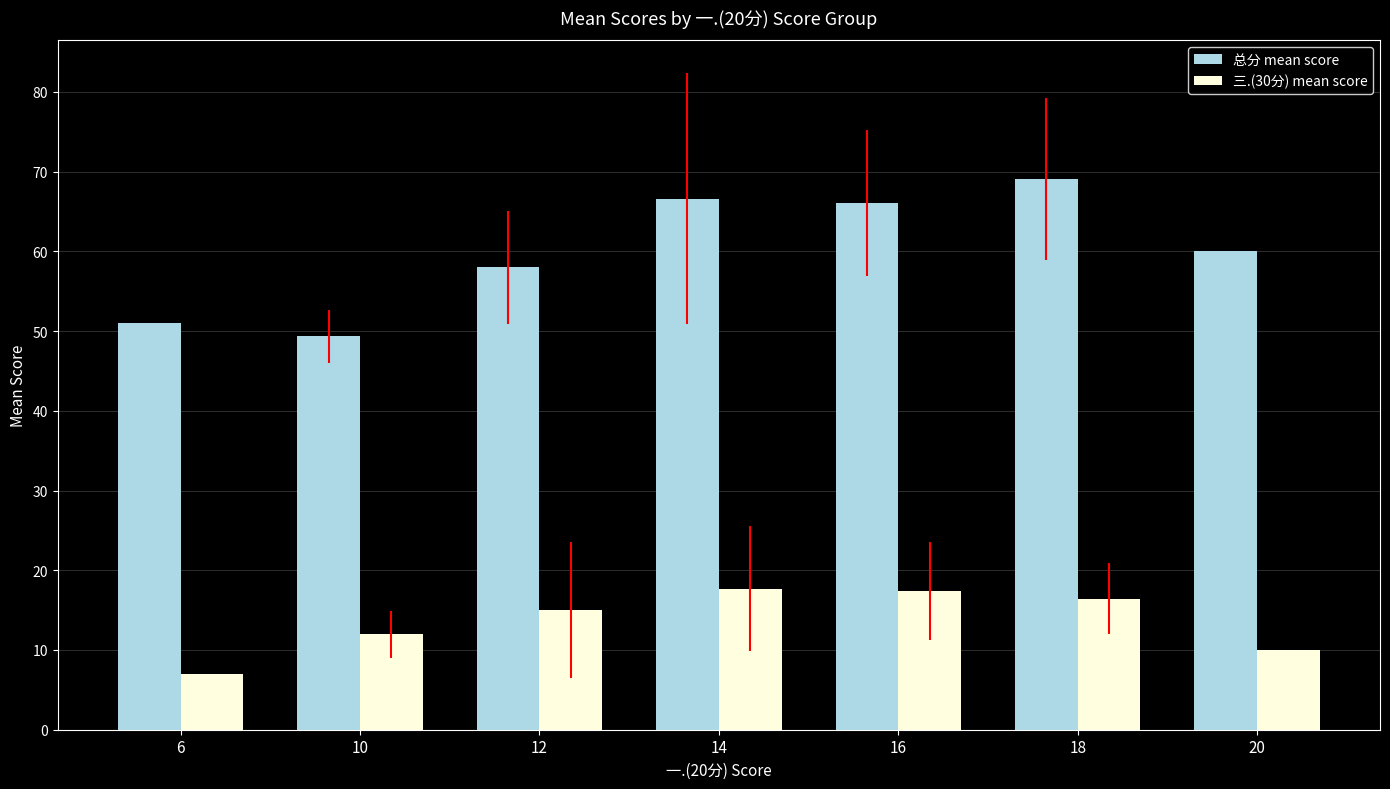

What is the spread (max minus min) of values at 14?

48.9